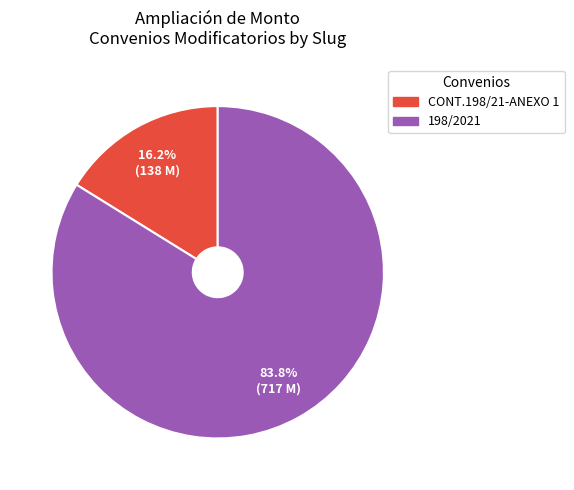

Is there a majority slice in this chart?

Yes